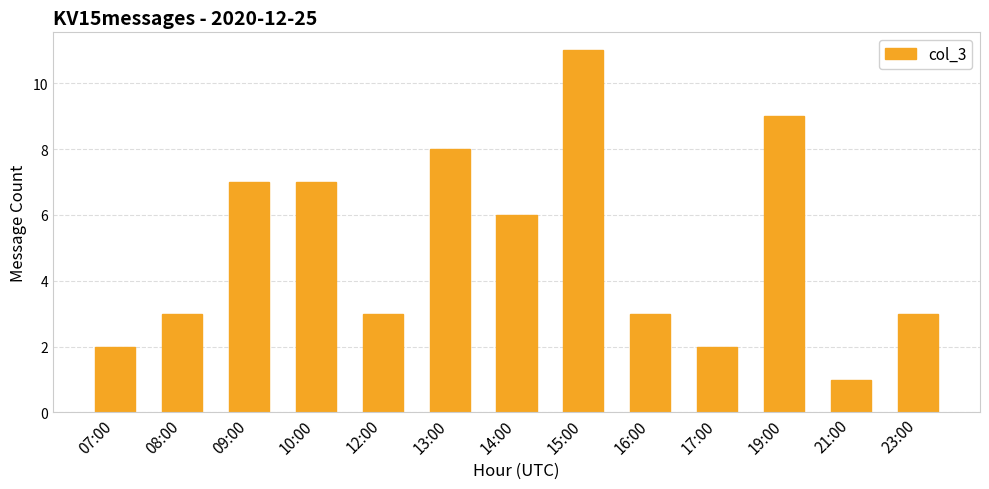

True or false: the data shows 3 at 12:00.

True